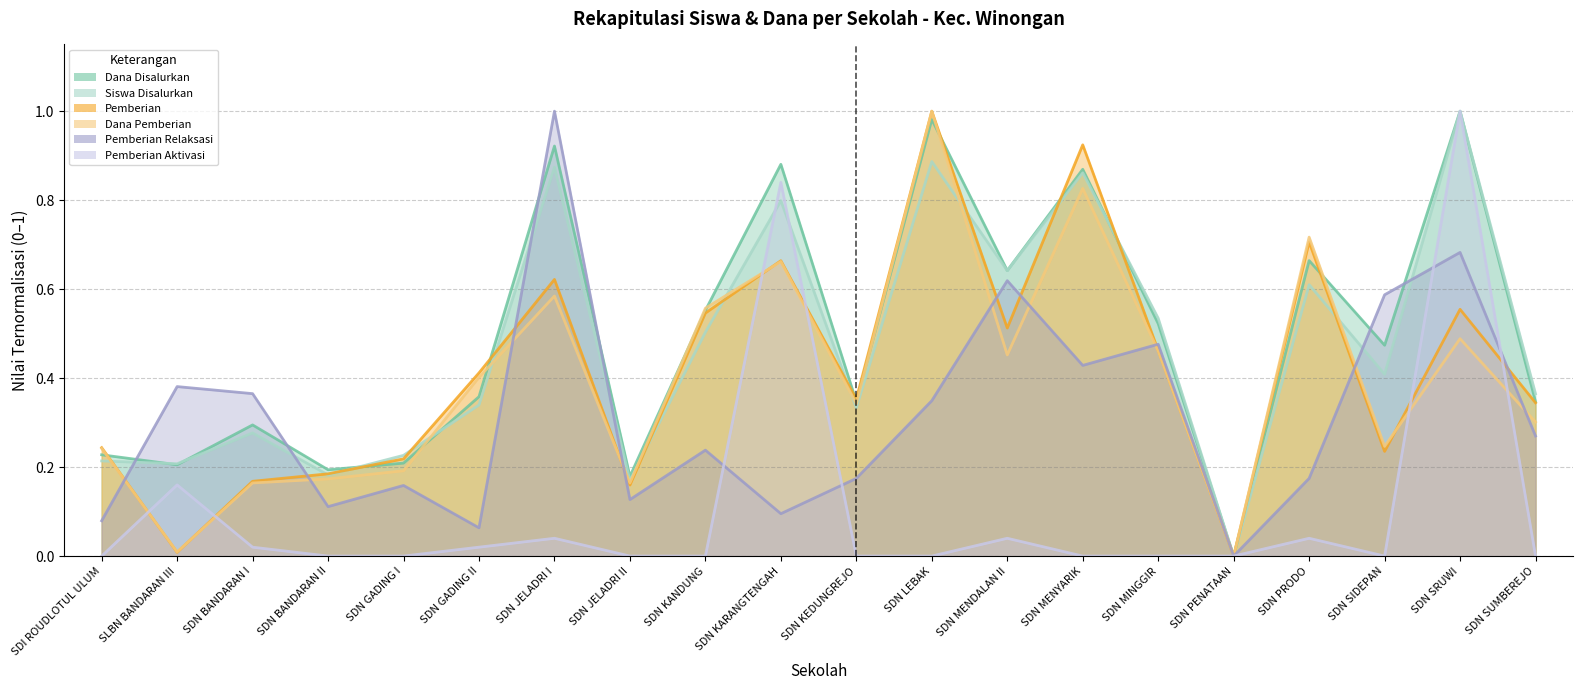

What is the difference between the maximum and minimum values in the Pemberian series?

1.0